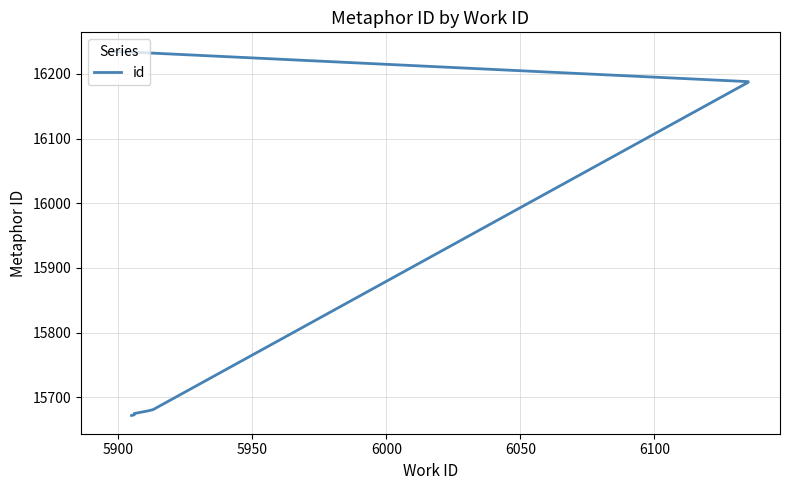

Is it true that the value at 5900 is 15673?

True